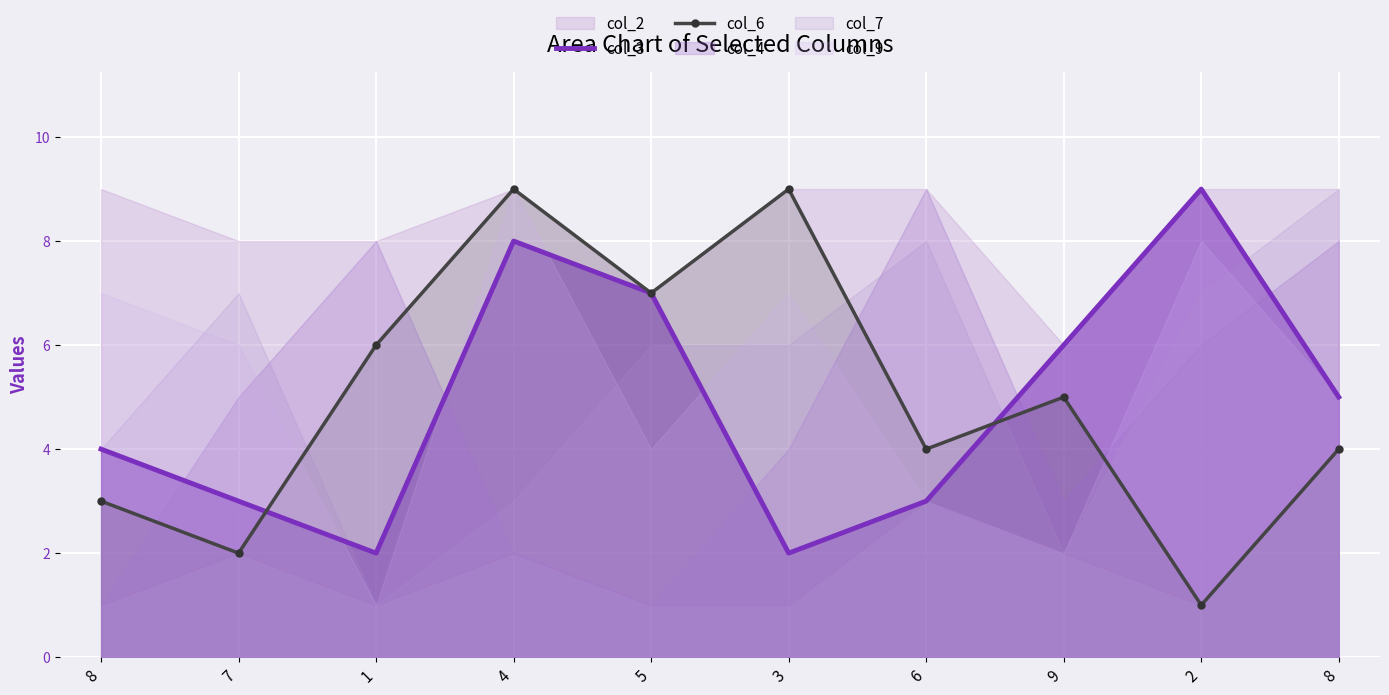

True or false: col_6 and col_3 intersect in this chart.

True